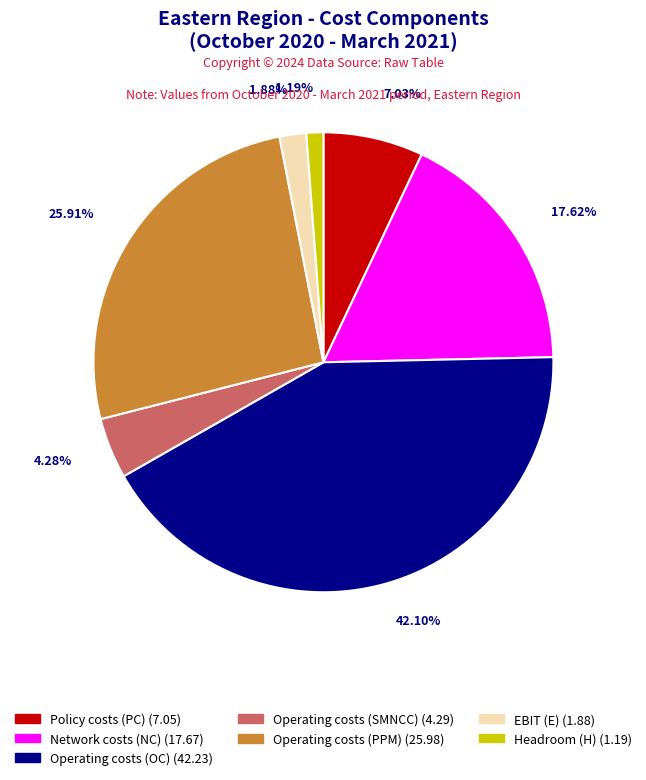

Is there a majority slice in this chart?

No